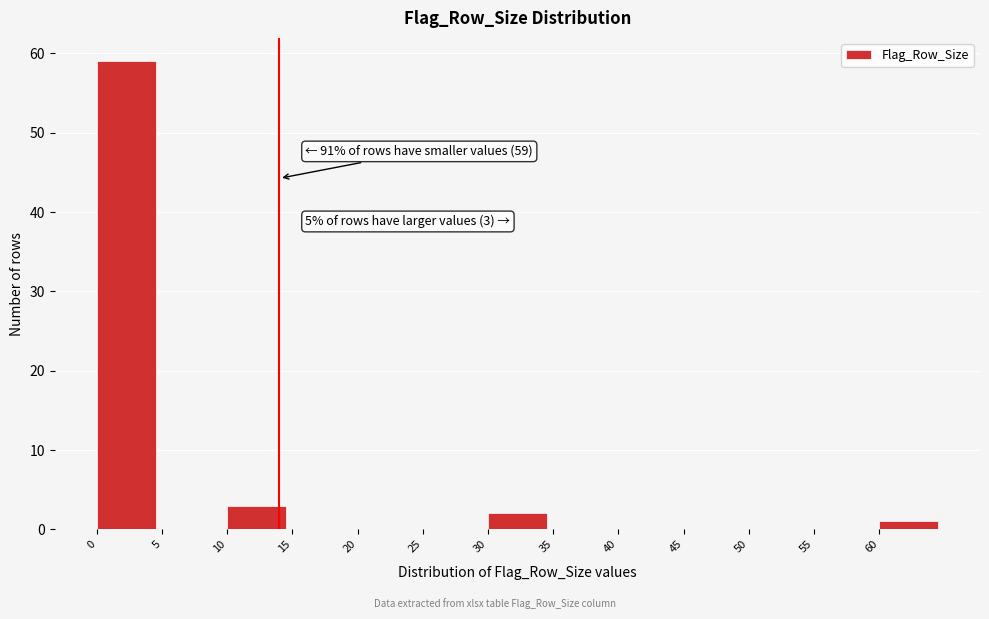

Which range on the x-axis has the tallest bar?

0 to 5